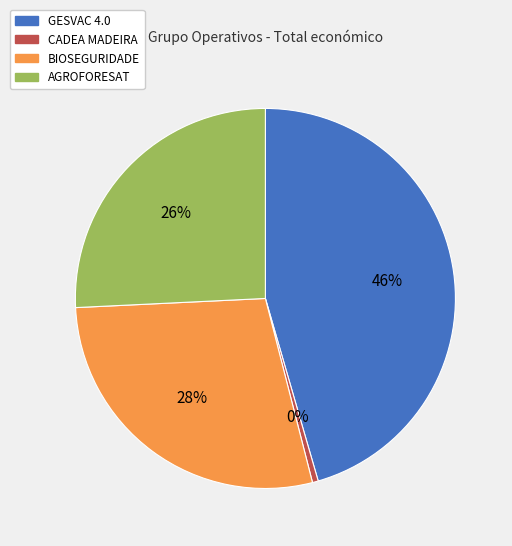

To the nearest percent, what is the average slice percentage?

25%